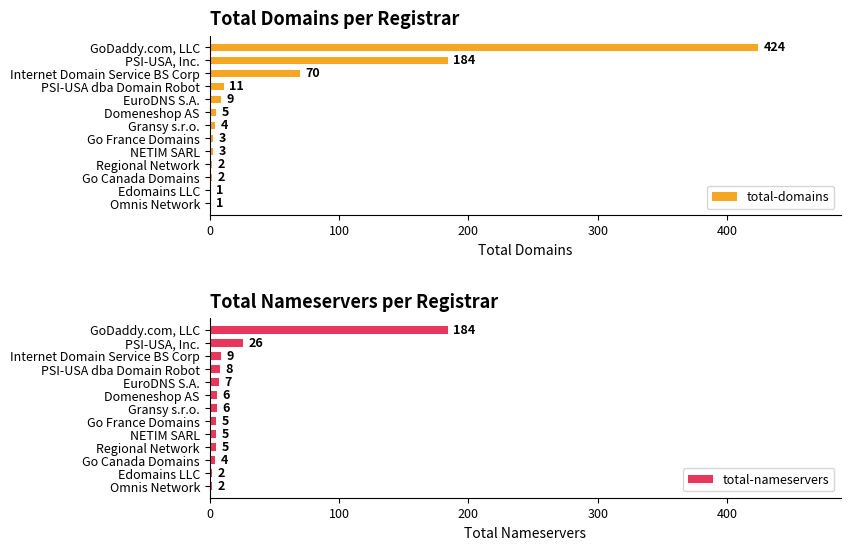

True or false: total-domains has a value of 184 at PSI-USA, Inc..

True